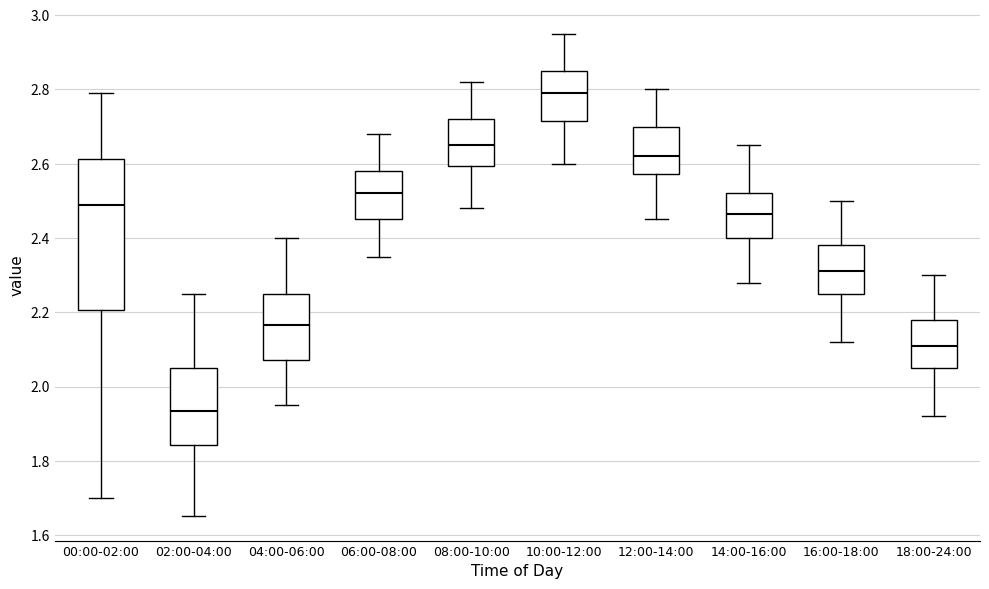

Reading left to right, transcribe this box plot: for each box, give where its median line is, the range the box spans, and where its two whiskers end, as read against the y-axis. The values are not printed on the chart, so give them approximately, as read against the axis.

00:00-02:00: median 2.50, box 2.20 to 2.62, whiskers 1.70 to 2.80
02:00-04:00: median 1.94, box 1.84 to 2.06, whiskers 1.66 to 2.26
04:00-06:00: median 2.16, box 2.08 to 2.26, whiskers 1.96 to 2.40
06:00-08:00: median 2.52, box 2.46 to 2.58, whiskers 2.36 to 2.68
08:00-10:00: median 2.66, box 2.60 to 2.72, whiskers 2.48 to 2.82
10:00-12:00: median 2.80, box 2.72 to 2.86, whiskers 2.60 to 2.96
12:00-14:00: median 2.62, box 2.58 to 2.70, whiskers 2.46 to 2.80
14:00-16:00: median 2.46, box 2.40 to 2.52, whiskers 2.28 to 2.66
16:00-18:00: median 2.32, box 2.26 to 2.38, whiskers 2.12 to 2.50
18:00-24:00: median 2.12, box 2.06 to 2.18, whiskers 1.92 to 2.30